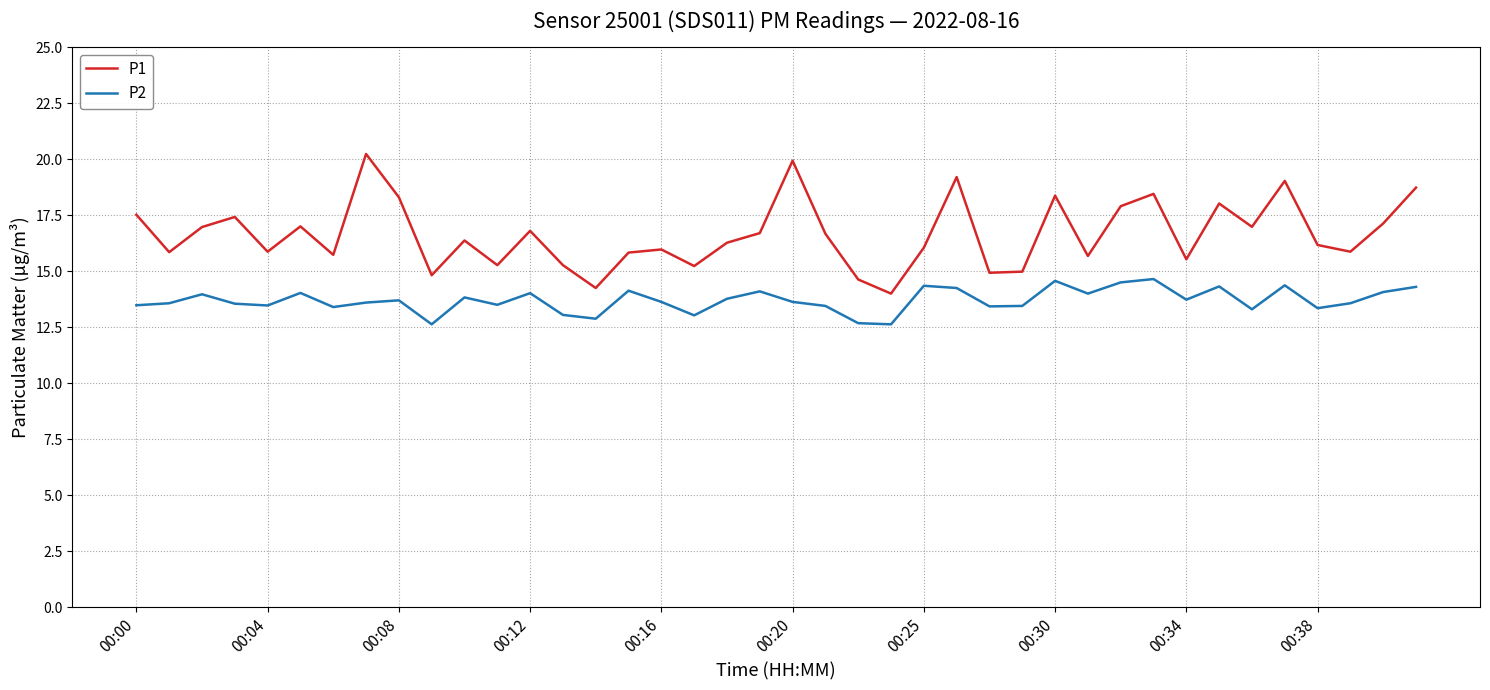

What is the maximum value for P1?

20.2